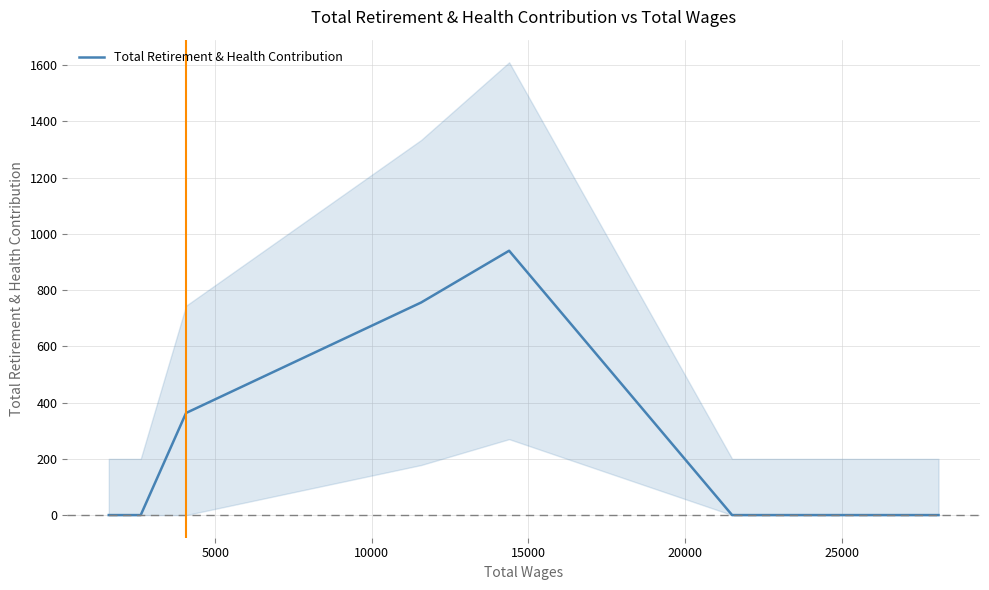

How many values are between 0 and 756?

7